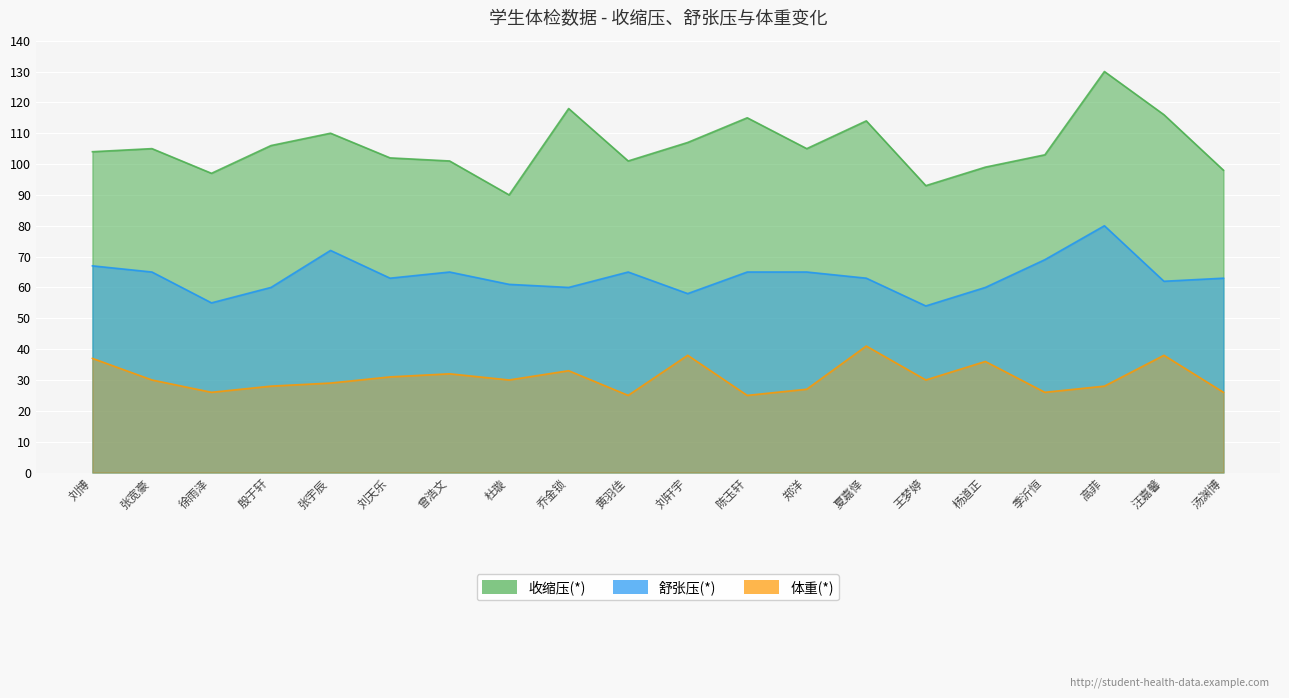

True or false: 体重(*) and 收缩压(*) cross at least once.

False